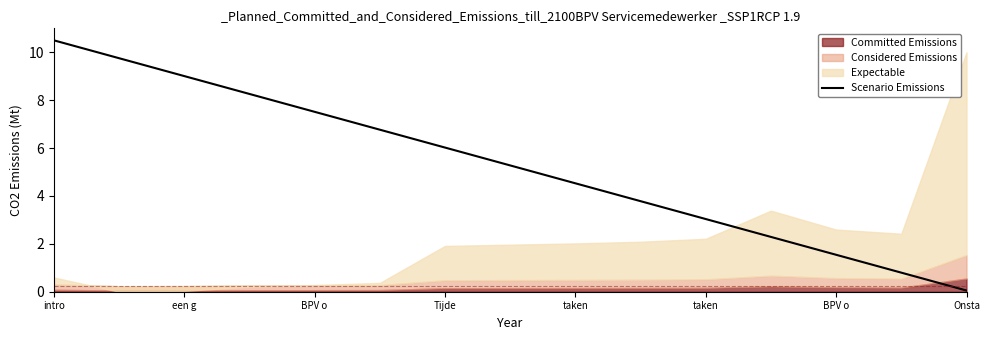

What is the difference between the maximum and minimum values?

10.4